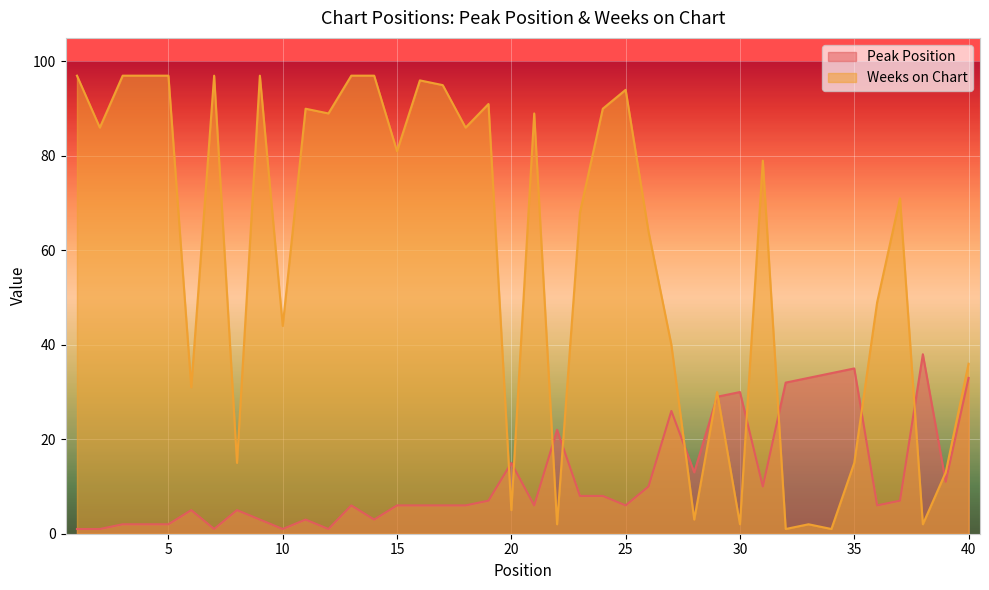

What is the difference between the Weeks on Chart values at 16 and 11?

6